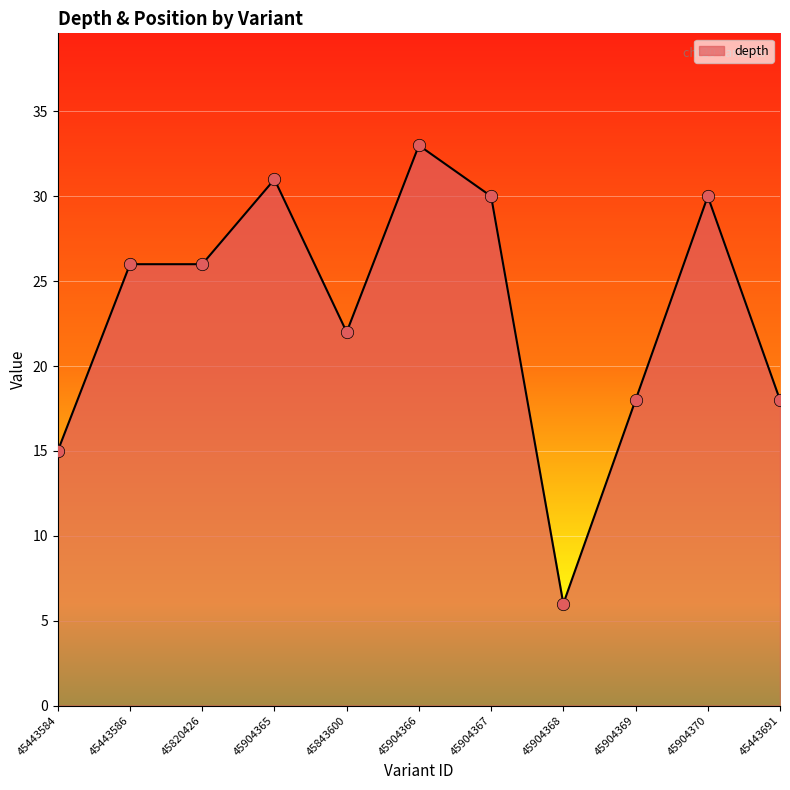

Approximately how many times larger is the value at 45443584 compared to 45904368?

2.5